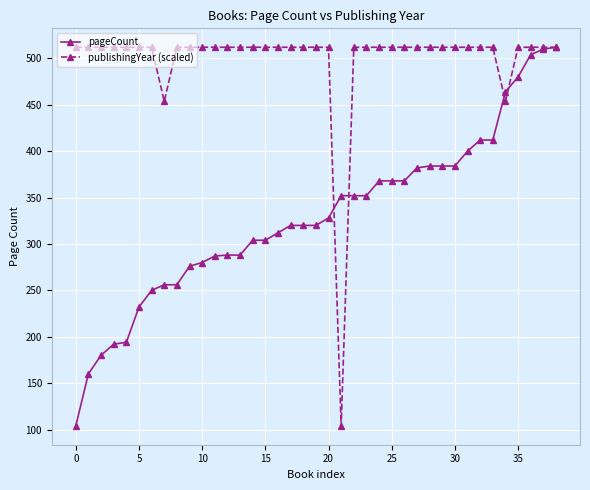

What is the maximum value shown in the chart?

512.0